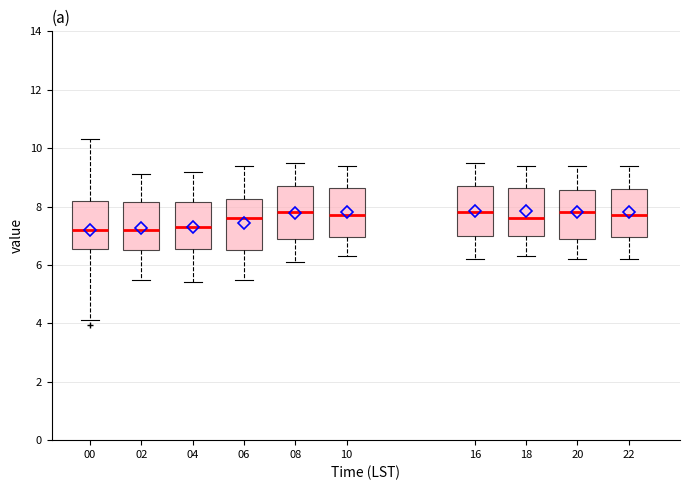

Where does the median line of the box at x = 04 sit on the y-axis? The values are not printed on the chart, so give them approximately, as read against the axis.

7.4